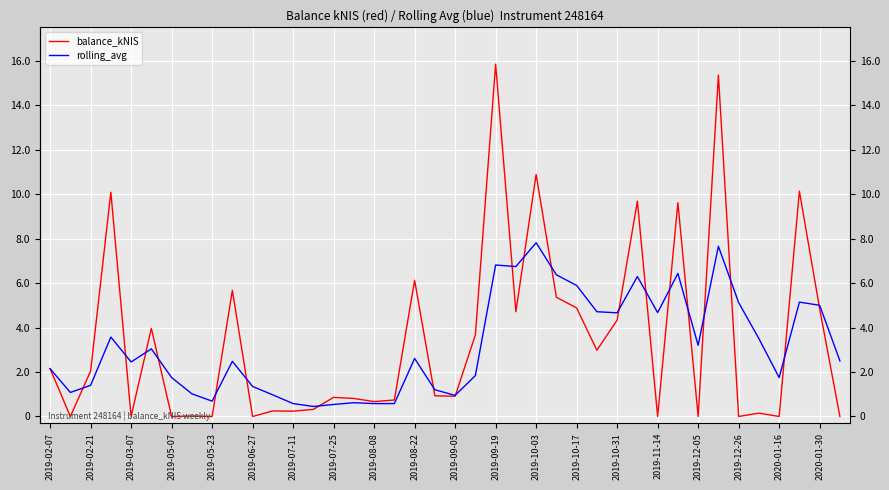

Which series has the largest range (max minus min)?

balance_kNIS